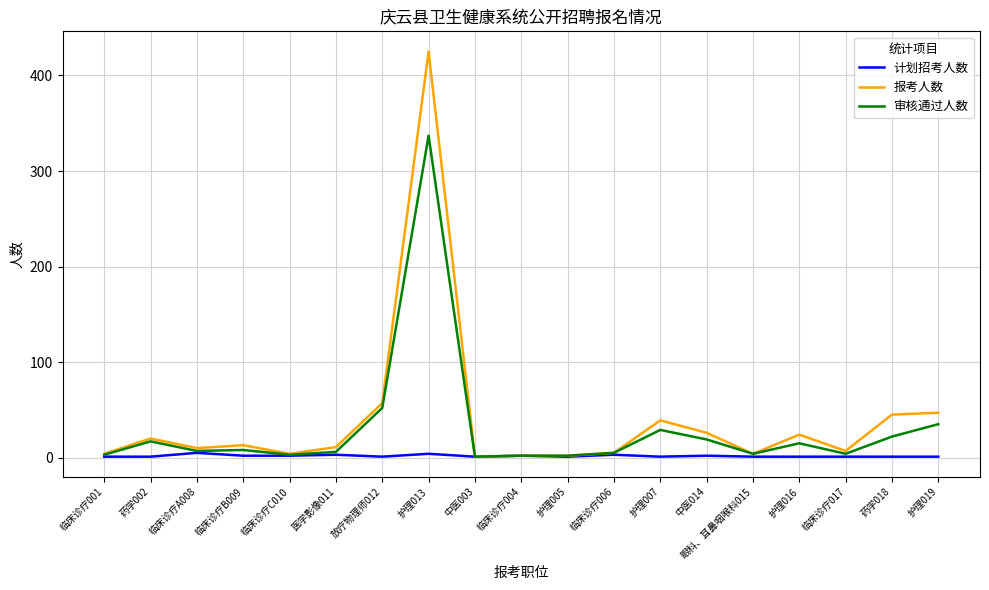

List the series in order of their peak value, highest first.

报考人数, 审核通过人数, 计划招考人数